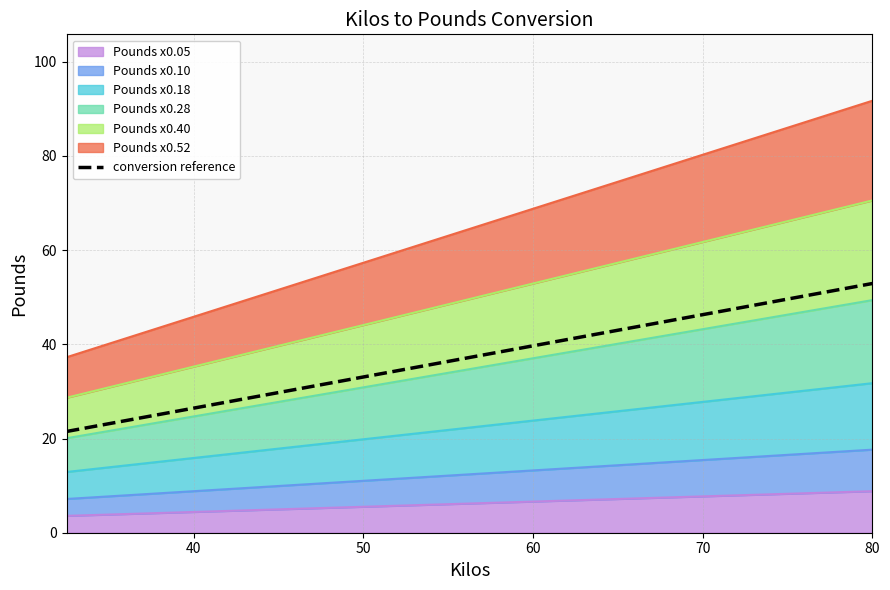

Does the chart display data point markers on the line(s)?

No